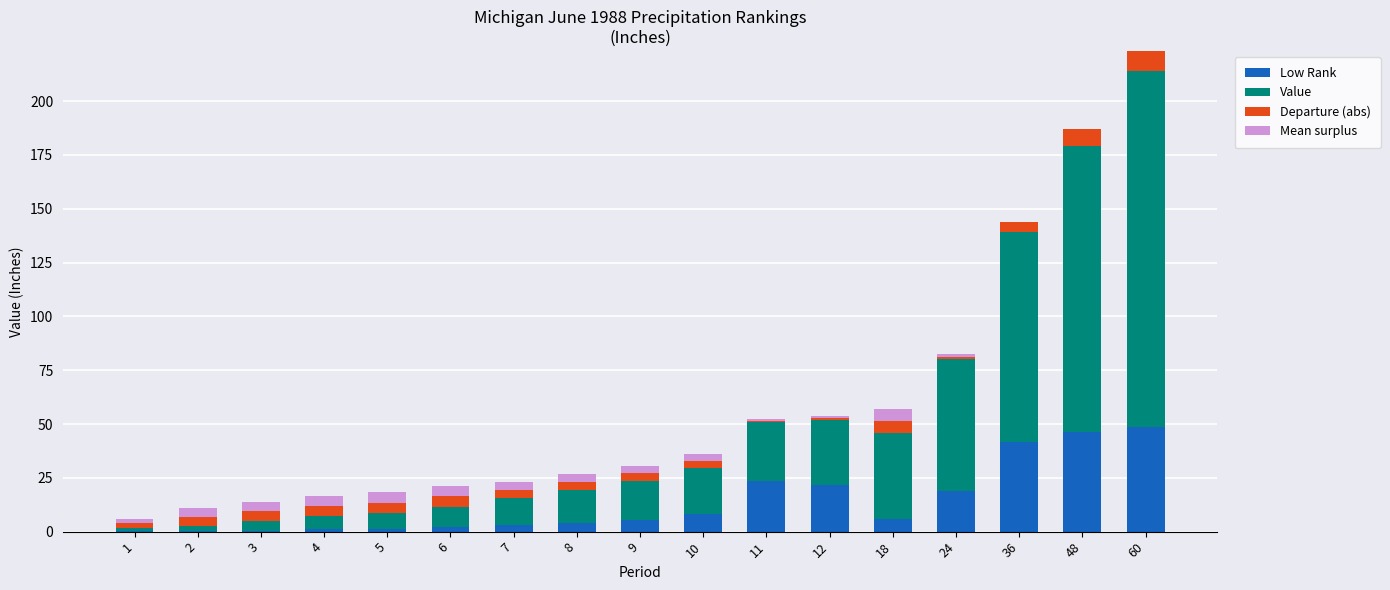

At which category is the sum across all series the highest?

60